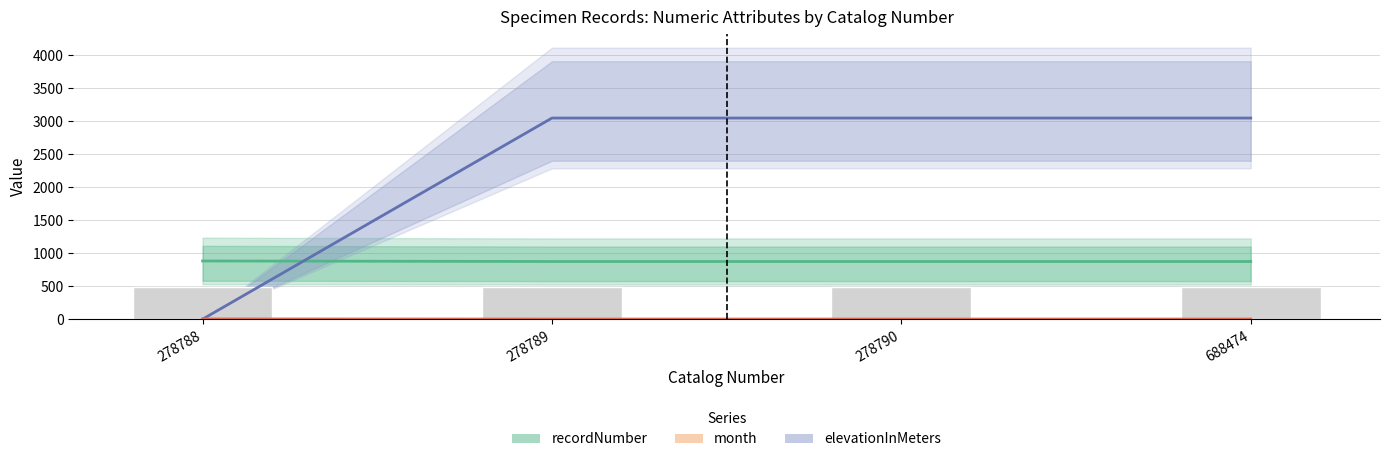

What is the total value across all series at 688474?

4404.7